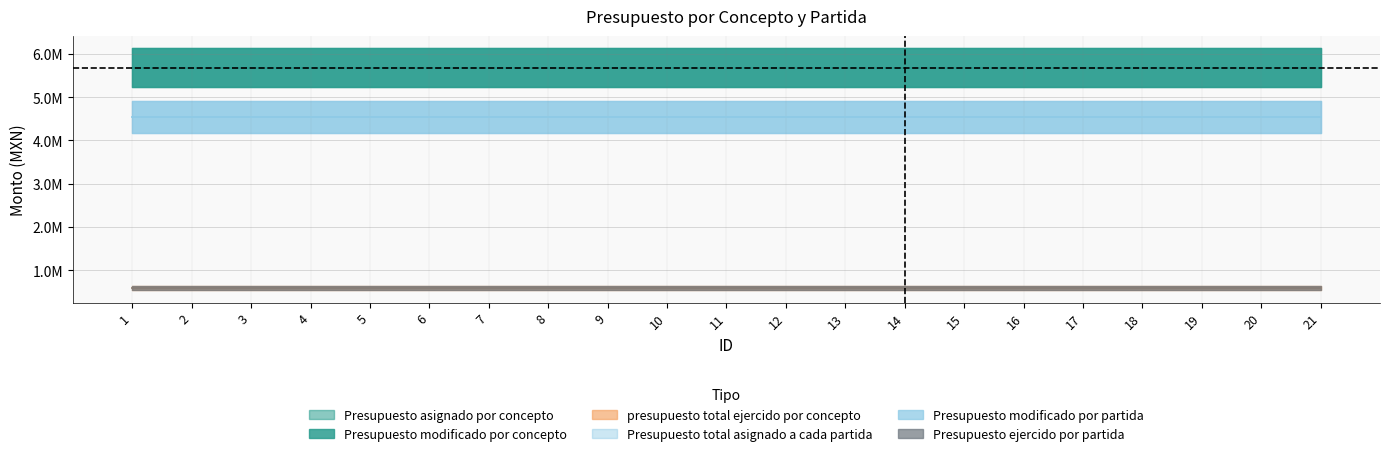

Which category has the highest value in the Presupuesto asignado por concepto series?

1